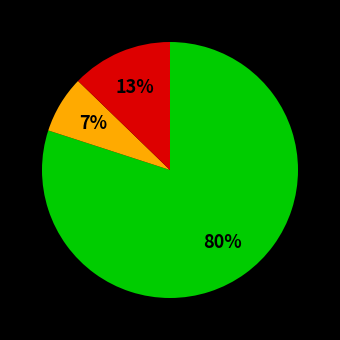

Is there any slice that represents more than half of the pie?

Yes